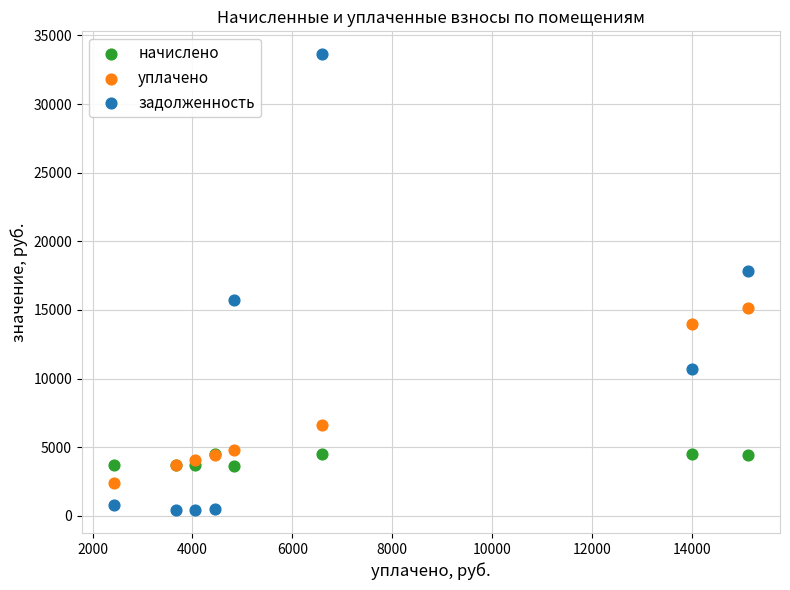

Which series reaches the minimum Y coordinate?

задолженность